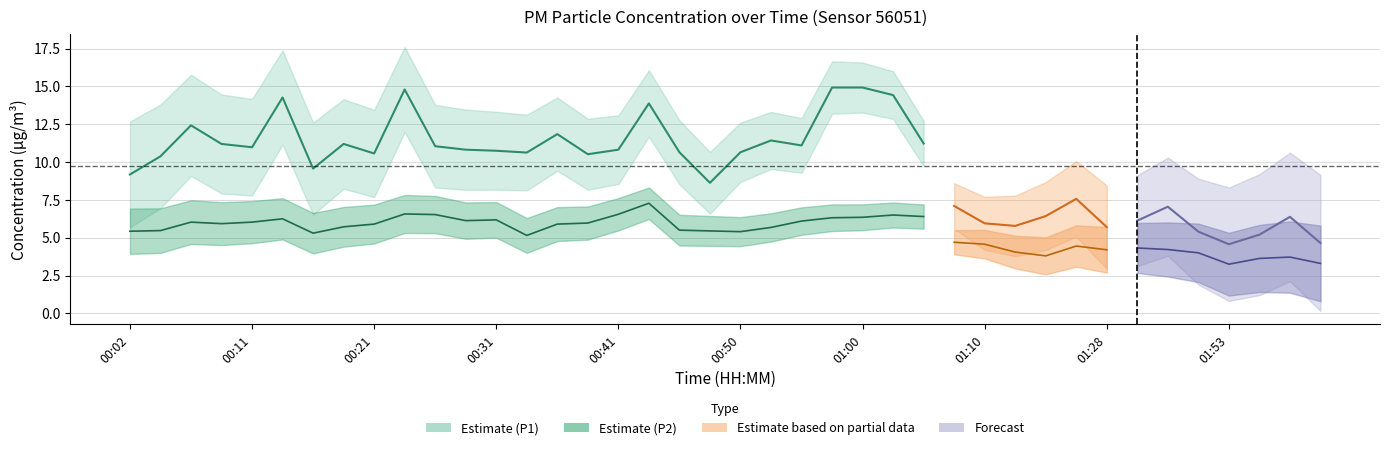

At which label is P2 (Estimate) closest to 6?

00:21